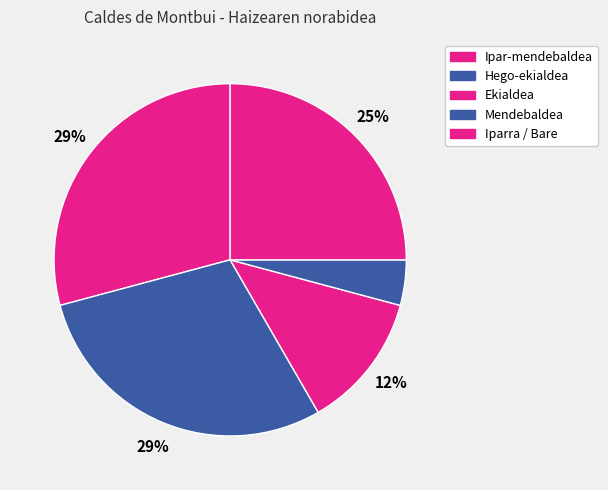

To the nearest percent, what is the difference between the largest and smallest slice percentages?

25%